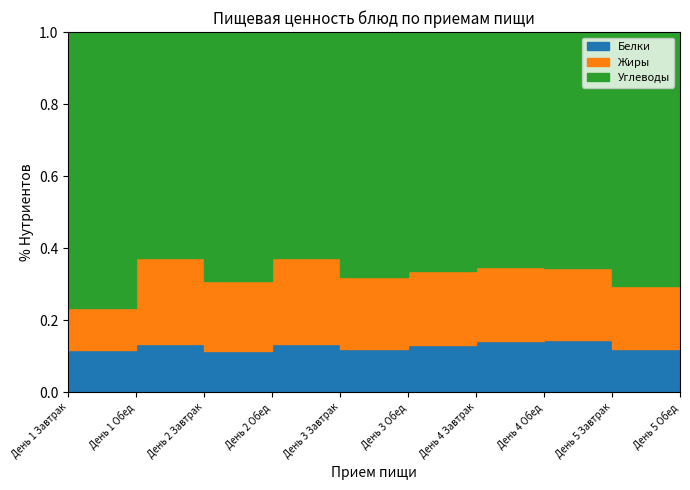

What is the label of the 5th point from the left?

День 3 Завтрак